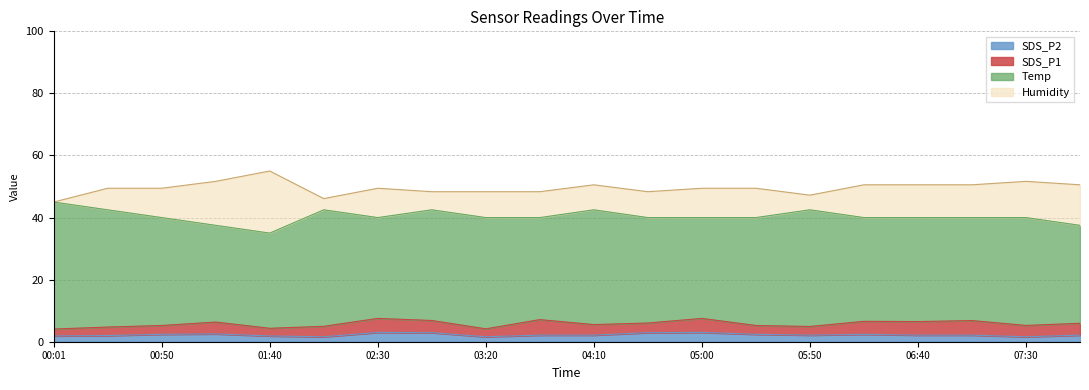

What is the difference between the SDS_P2 values at 02:55 and 06:40?

0.8